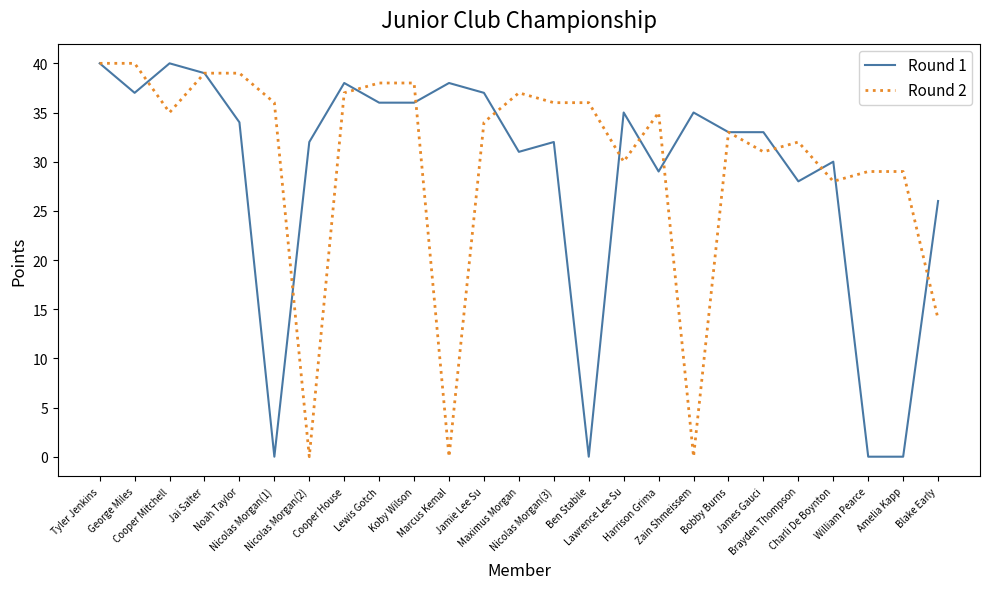

What is the maximum value shown in the chart?

40